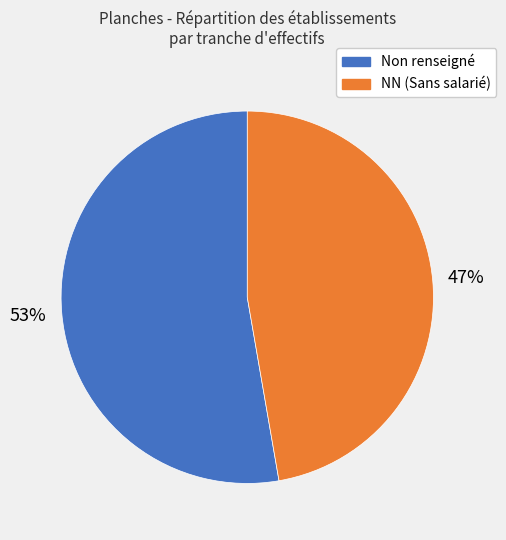

Does any single category account for the majority?

Yes